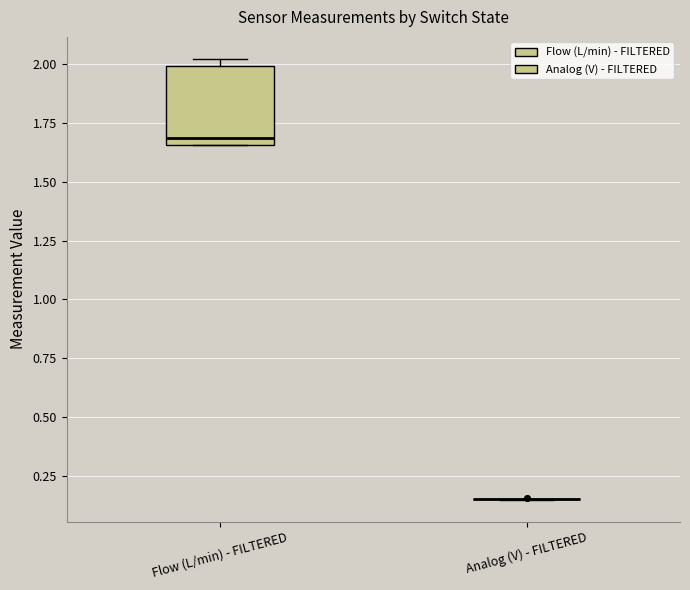

Reading left to right, read every box against the y-axis: the position of its median line, the range the box covers, and the ends of its whiskers. The values are not printed on the chart, so give them approximately, as read against the axis.

Flow (L/min) - FILTERED: median 1.70, box 1.65 to 2.00, whiskers 1.65 to 2.00 (just above the box's upper edge)
Analog (V) - FILTERED: box collapsed to a line at 0.15, whiskers 0.15 to 0.15